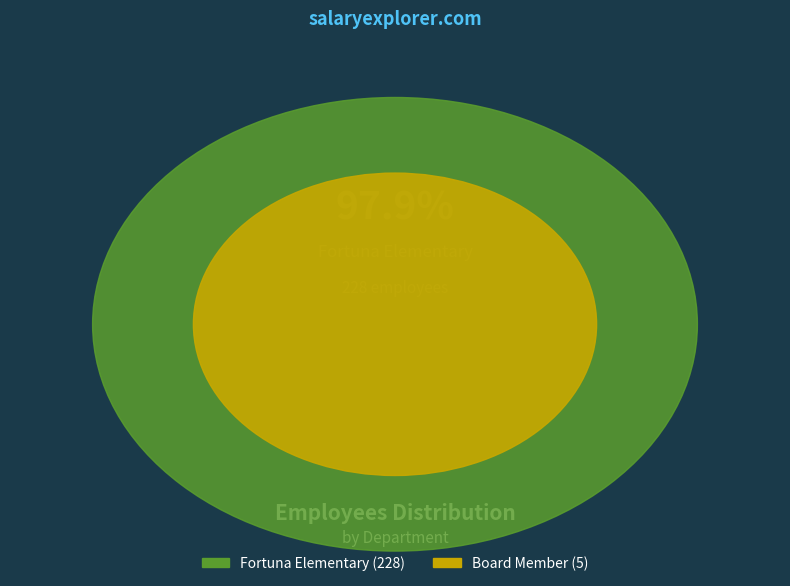

To the nearest percent, what is the difference between the largest and smallest slice percentages?

96%